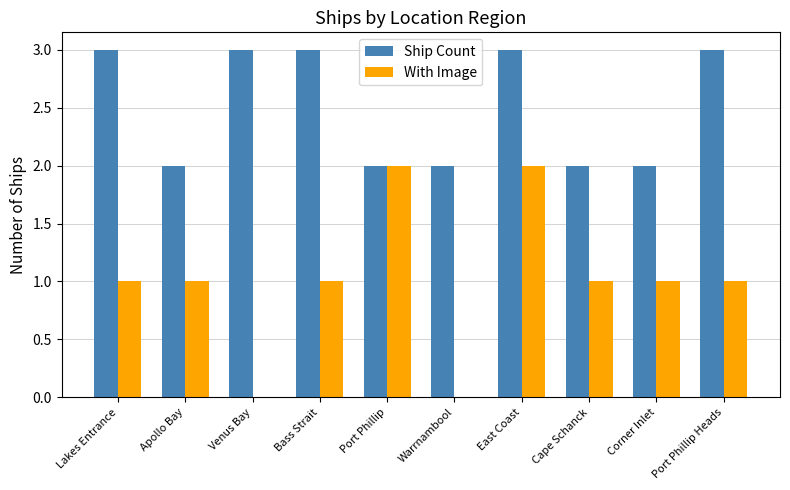

What is the greatest value displayed?

3